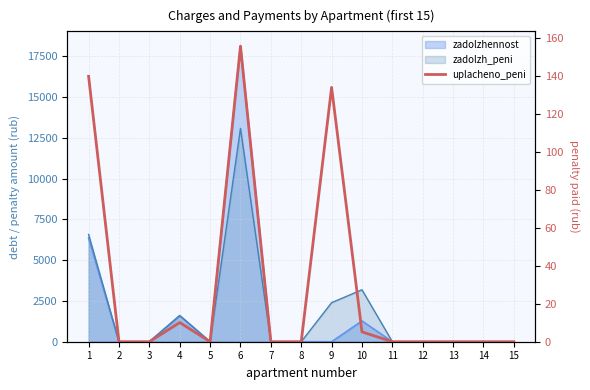

List the labels in order of value, smallest first.

2, 3, 5, 7, 8, 11, 12, 13, 14, 15, 10, 4, 9, 1, 6